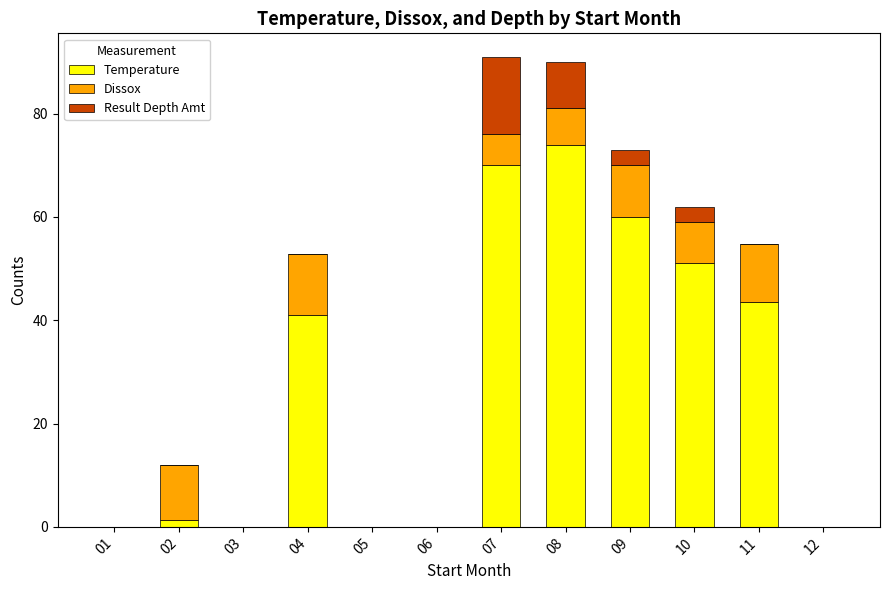

Is it true that Temperature equals -46.6 at 06?

False